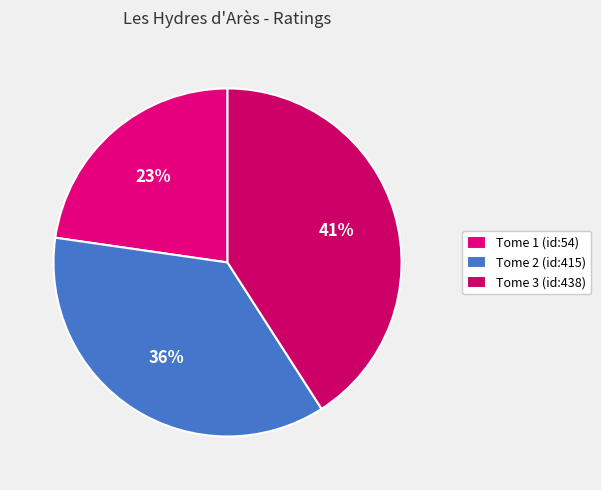

How many slices are in this pie chart?

3